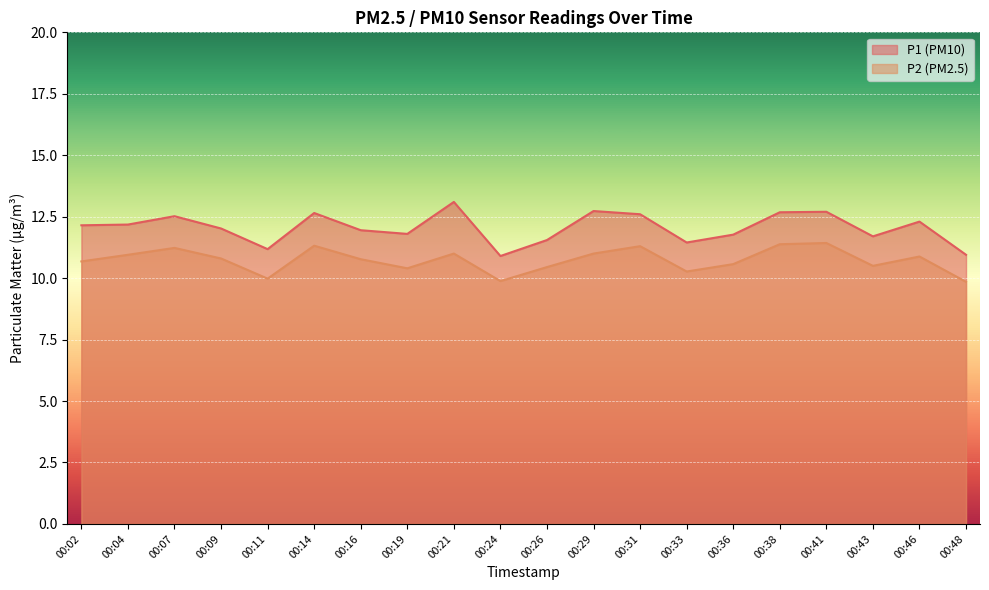

Rank the categories by P1 value from lowest to highest.

00:24, 00:48, 00:11, 00:33, 00:26, 00:43, 00:36, 00:19, 00:16, 00:09, 00:02, 00:04, 00:46, 00:07, 00:31, 00:14, 00:38, 00:41, 00:29, 00:21